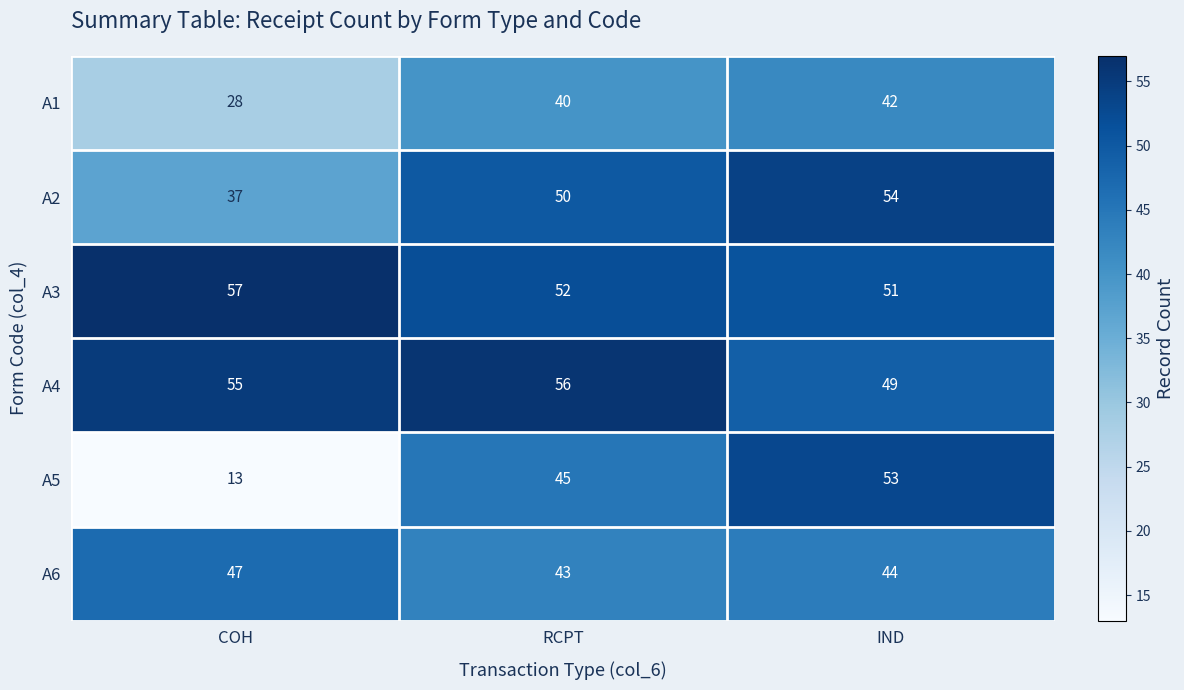

At which category does the chart reach its minimum across all series?

COH